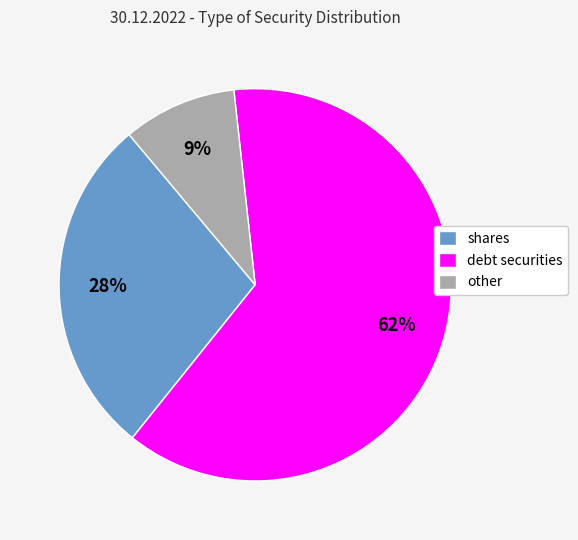

To the nearest percent, what is the combined percentage of shares and other?

37%